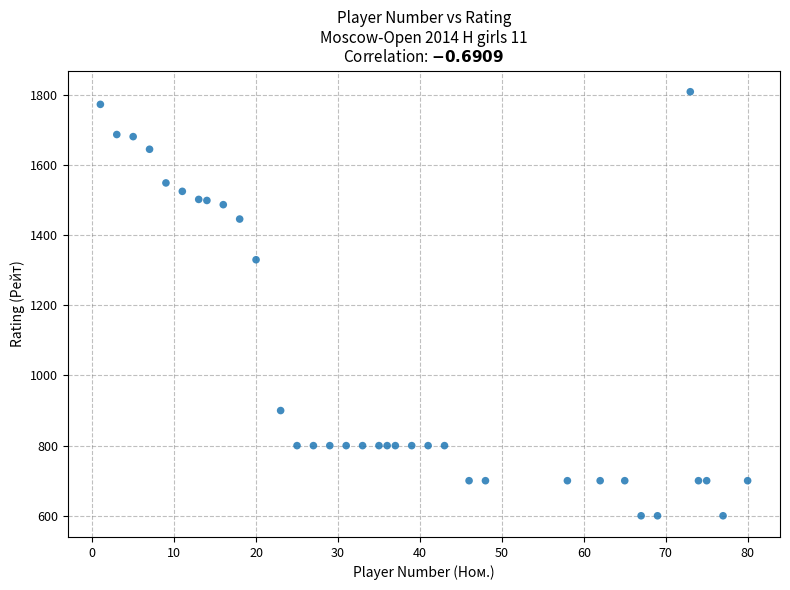

What Y value in the scatter plot is closest to 1204?

1330